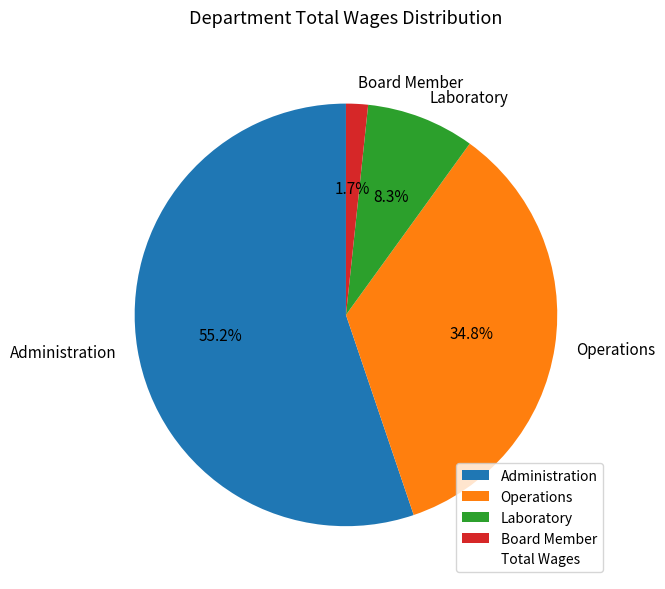

Combined, what portion of the pie is Operations and Laboratory?

43.1%